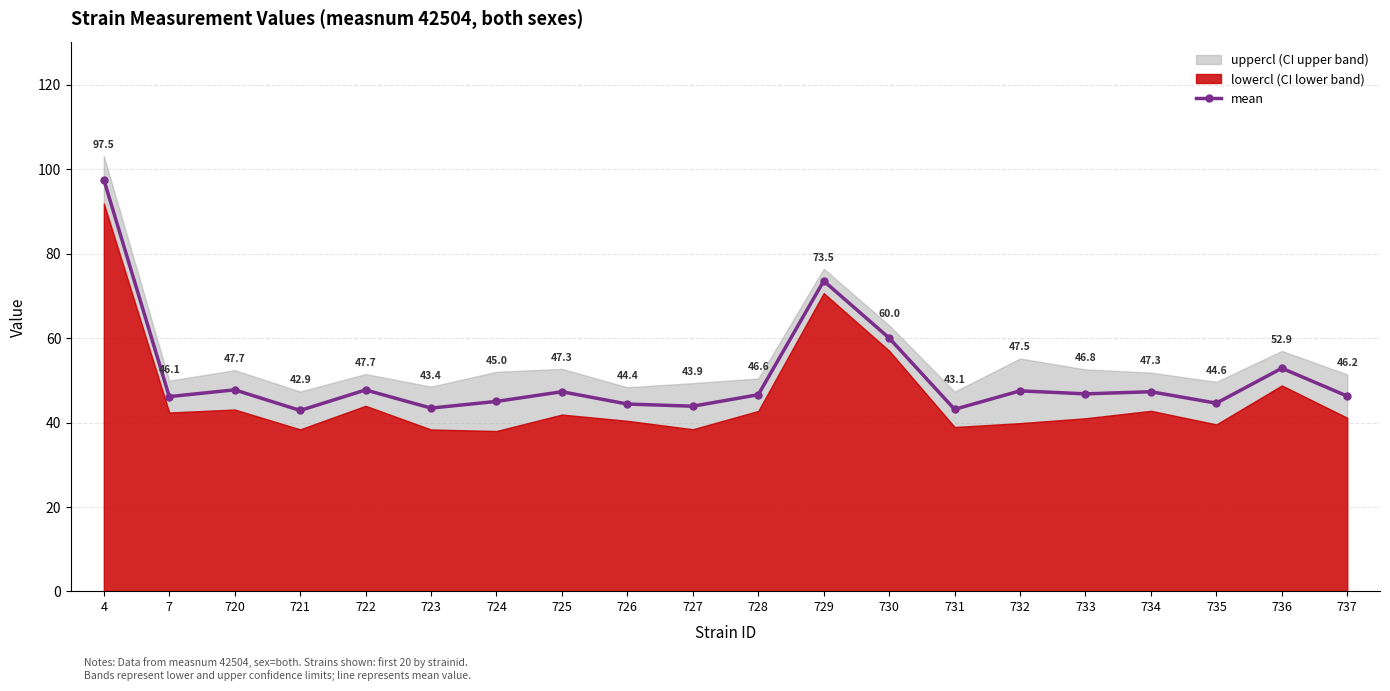

Where is the data nearest to the value 70?

729